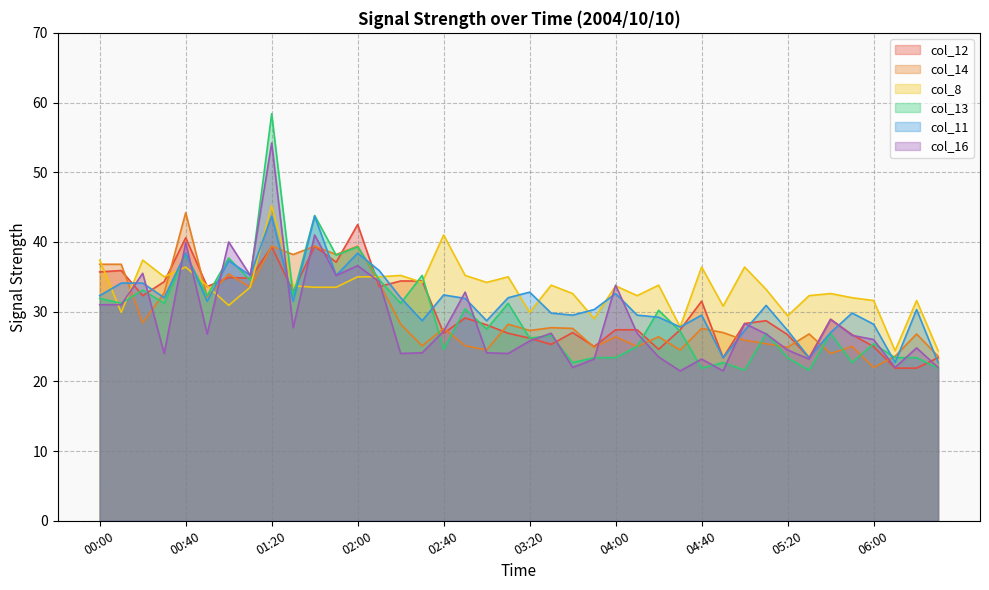

Reading left to right, list all the values displayed in this chart.

col_12: 00:00=35.7	00:10=35.9	00:20=32.3	00:30=34.3	00:40=40.6	00:50=33.6	01:00=34.9	01:10=34.8	01:20=39.3	01:30=32.9	01:40=39.4	01:50=37.1	02:00=42.5	02:10=33.6	02:20=34.4	02:30=34.4	02:40=26.9	02:50=29.1	03:00=28.1	03:10=26.9	03:20=26.2	03:30=25.3	03:40=27.0	03:50=25.0	04:00=27.4	04:10=27.4	04:20=24.6	04:30=27.4	04:40=31.5	04:50=23.4	05:00=28.3	05:10=28.7	05:20=26.7	05:30=23.4	05:40=28.9	05:50=26.7	06:00=25.0	06:10=21.9	06:20=21.9	06:30=23.4
col_14: 00:00=36.8	00:10=36.8	00:20=28.4	00:30=32.7	00:40=44.2	00:50=32.1	01:00=35.4	01:10=33.5	01:20=39.4	01:30=38.2	01:40=39.4	01:50=38.2	02:00=39.4	02:10=34.1	02:20=28.2	02:30=25.1	02:40=27.6	02:50=25.1	03:00=24.5	03:10=28.2	03:20=27.3	03:30=27.7	03:40=27.6	03:50=24.9	04:00=26.4	04:10=25.0	04:20=26.4	04:30=24.5	04:40=27.6	04:50=27.0	05:00=25.9	05:10=25.4	05:20=24.9	05:30=26.8	05:40=24.0	05:50=25.0	06:00=22.0	06:10=23.6	06:20=26.8	06:30=23.6
col_8: 00:00=37.4	00:10=29.9	00:20=37.4	00:30=35.0	00:40=36.4	00:50=33.7	01:00=30.9	01:10=33.5	01:20=45.2	01:30=33.7	01:40=33.5	01:50=33.5	02:00=35.0	02:10=35.0	02:20=35.2	02:30=34.2	02:40=41.0	02:50=35.2	03:00=34.2	03:10=35.0	03:20=29.9	03:30=33.8	03:40=32.6	03:50=29.0	04:00=33.7	04:10=32.3	04:20=33.8	04:30=27.8	04:40=36.4	04:50=30.8	05:00=36.4	05:10=33.2	05:20=29.4	05:30=32.3	05:40=32.6	05:50=32.0	06:00=31.6	06:10=24.4	06:20=31.6	06:30=24.4
col_13: 00:00=31.9	00:10=31.2	00:20=33.1	00:30=31.2	00:40=38.2	00:50=32.3	01:00=37.7	01:10=34.5	01:20=58.4	01:30=32.3	01:40=43.8	01:50=38.1	02:00=39.3	02:10=34.6	02:20=31.2	02:30=35.2	02:40=24.6	02:50=30.4	03:00=27.5	03:10=31.2	03:20=26.2	03:30=26.6	03:40=22.7	03:50=23.4	04:00=23.4	04:10=25.0	04:20=30.2	04:30=27.2	04:40=21.9	04:50=22.7	05:00=21.6	05:10=26.9	05:20=23.4	05:30=21.6	05:40=26.9	05:50=22.7	06:00=25.4	06:10=23.4	06:20=23.4	06:30=21.9
col_11: 00:00=32.3	00:10=34.1	00:20=34.1	00:30=32.0	00:40=38.4	00:50=31.5	01:00=37.3	01:10=35.2	01:20=43.7	01:30=31.5	01:40=43.7	01:50=35.2	02:00=38.4	02:10=35.9	02:20=32.0	02:30=28.7	02:40=32.4	02:50=31.9	03:00=28.7	03:10=32.0	03:20=32.8	03:30=29.8	03:40=29.5	03:50=30.3	04:00=32.6	04:10=29.5	04:20=29.2	04:30=27.8	04:40=29.5	04:50=23.4	05:00=27.3	05:10=30.9	05:20=27.3	05:30=23.4	05:40=27.0	05:50=29.8	06:00=28.2	06:10=22.7	06:20=30.3	06:30=22.7
col_16: 00:00=31.0	00:10=31.0	00:20=35.5	00:30=24.0	00:40=39.9	00:50=26.8	01:00=40.0	01:10=35.2	01:20=54.2	01:30=27.7	01:40=41.0	01:50=35.2	02:00=36.6	02:10=34.3	02:20=24.0	02:30=24.1	02:40=27.2	02:50=32.8	03:00=24.1	03:10=24.0	03:20=25.8	03:30=26.9	03:40=22.0	03:50=23.2	04:00=33.8	04:10=26.9	04:20=23.5	04:30=21.5	04:40=23.2	04:50=21.5	05:00=28.3	05:10=26.8	05:20=24.5	05:30=23.2	05:40=28.9	05:50=26.6	06:00=26.0	06:10=22.0	06:20=24.8	06:30=22.0